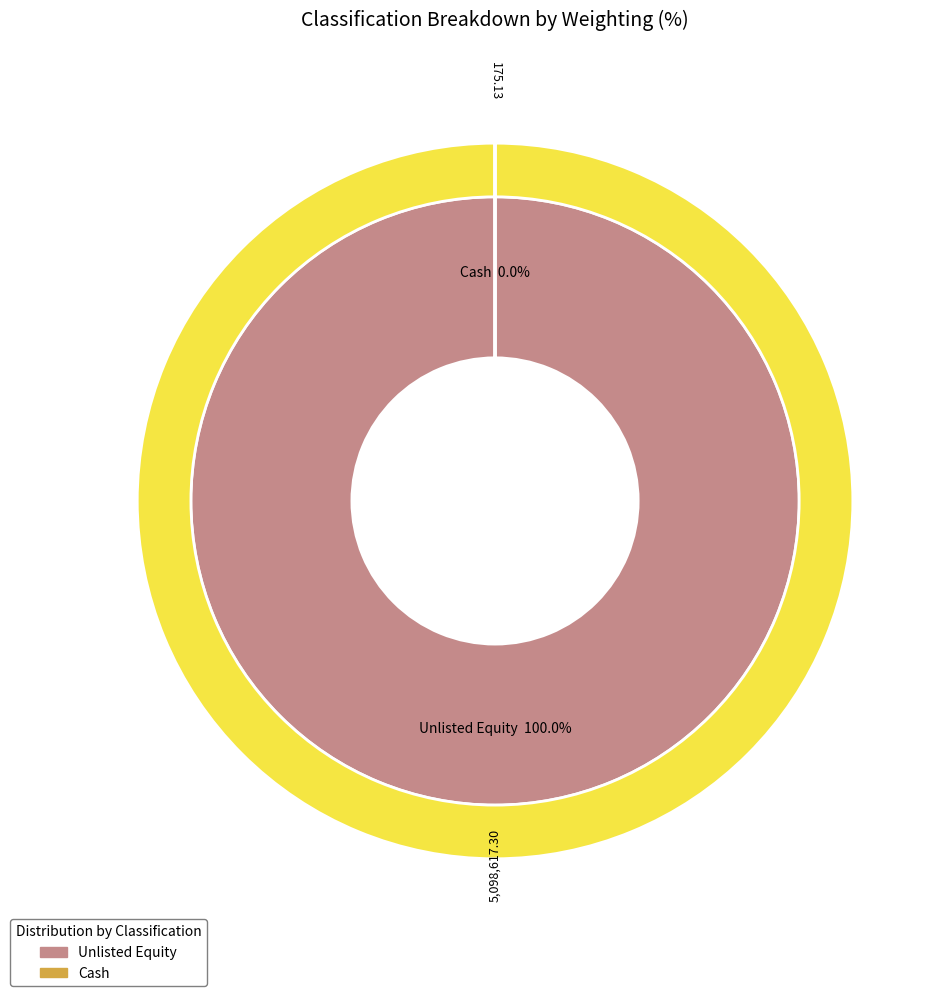

Is there a majority slice in this chart?

Yes